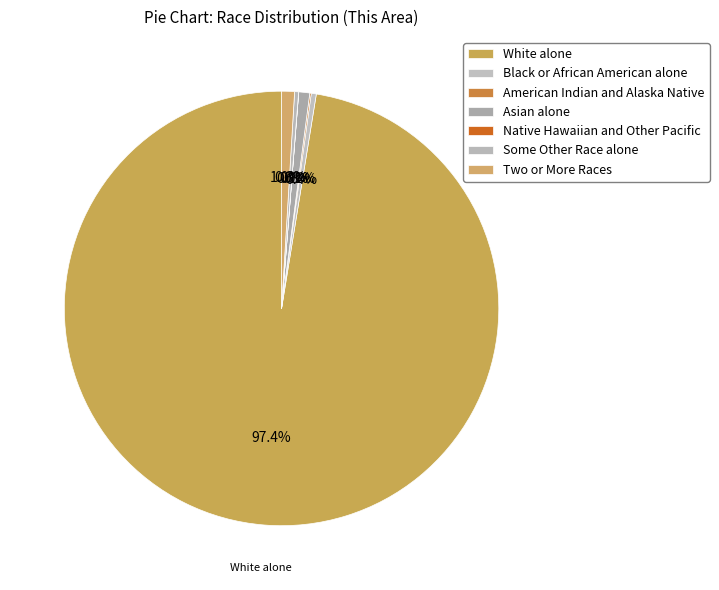

What is the change in value from White alone to Native Hawaiian and Other Pacific?

-17699